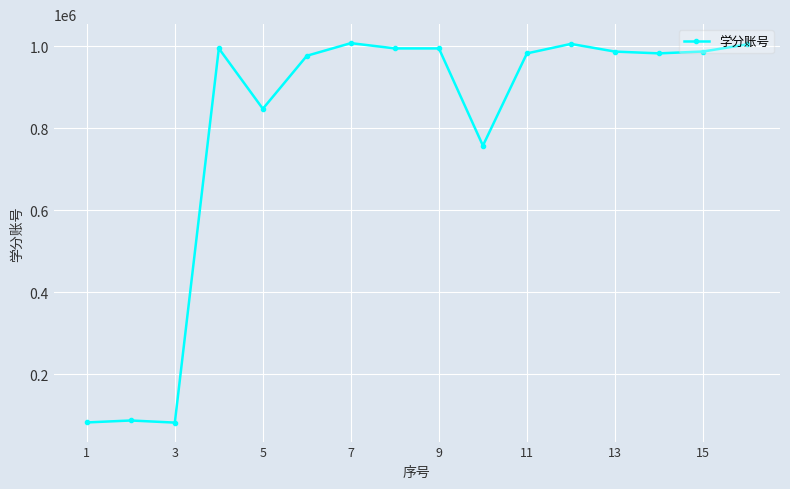

What is the average value?

798793